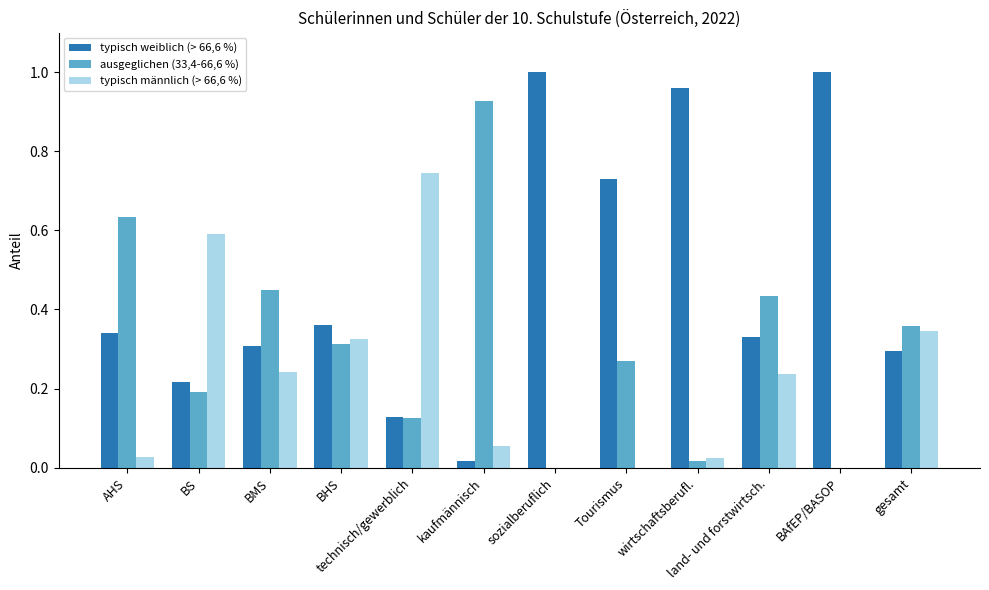

How many categories are shown in the chart?

12